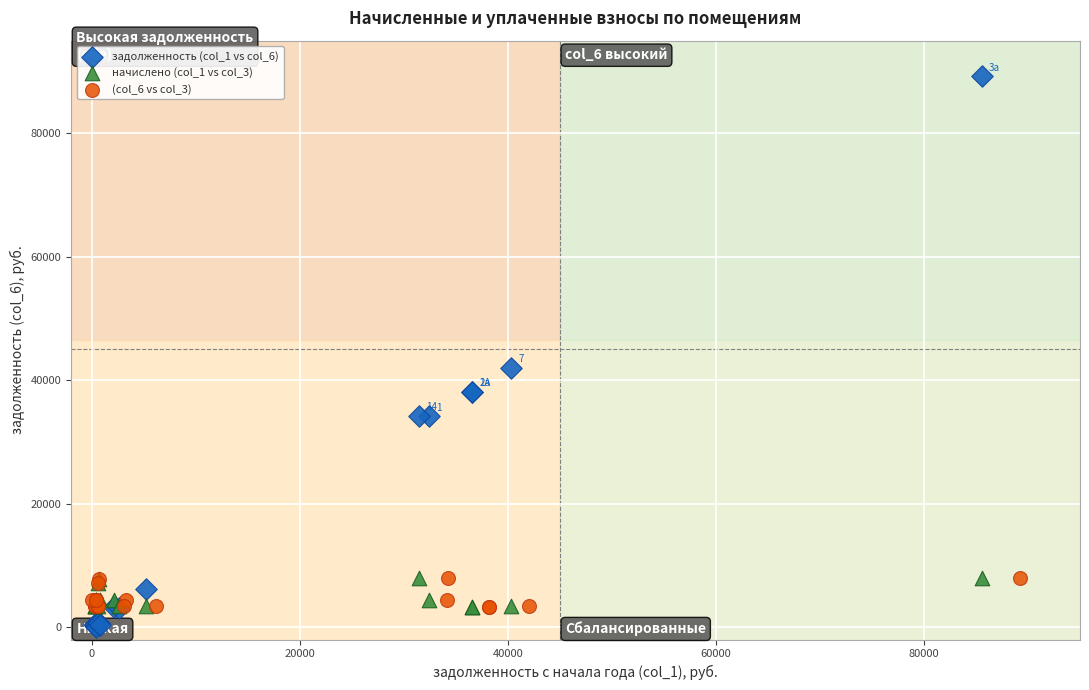

What are all the series names shown in the legend?

задолженность (col_1 vs col_6), начислено (col_1 vs col_3), (col_6 vs col_3)